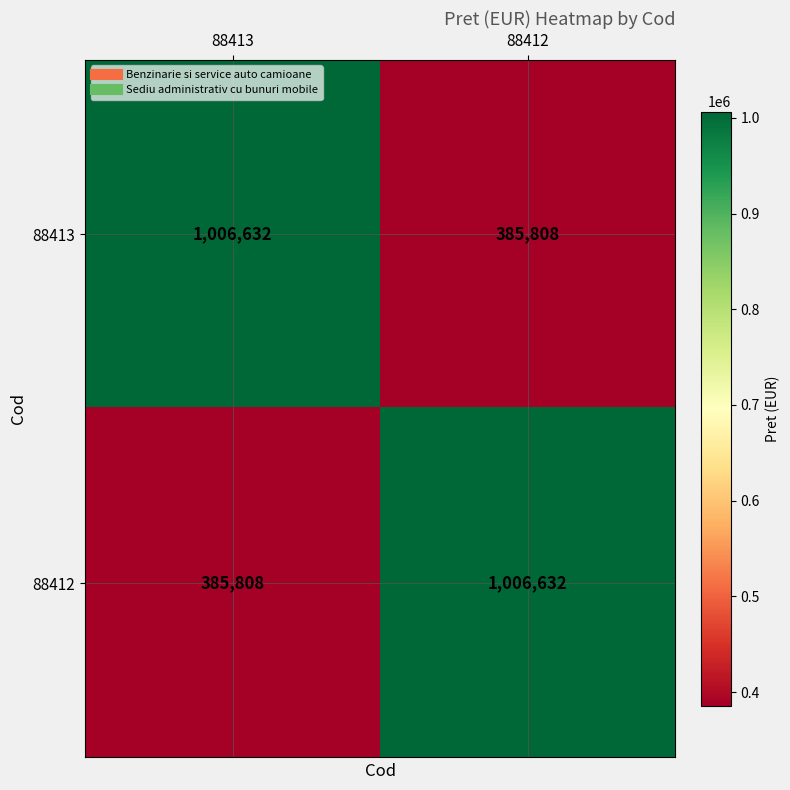

Reading left to right, transcribe all the data shown in this chart.

88413: 88413=1006632	88412=385808
88412: 88413=385808	88412=1006632